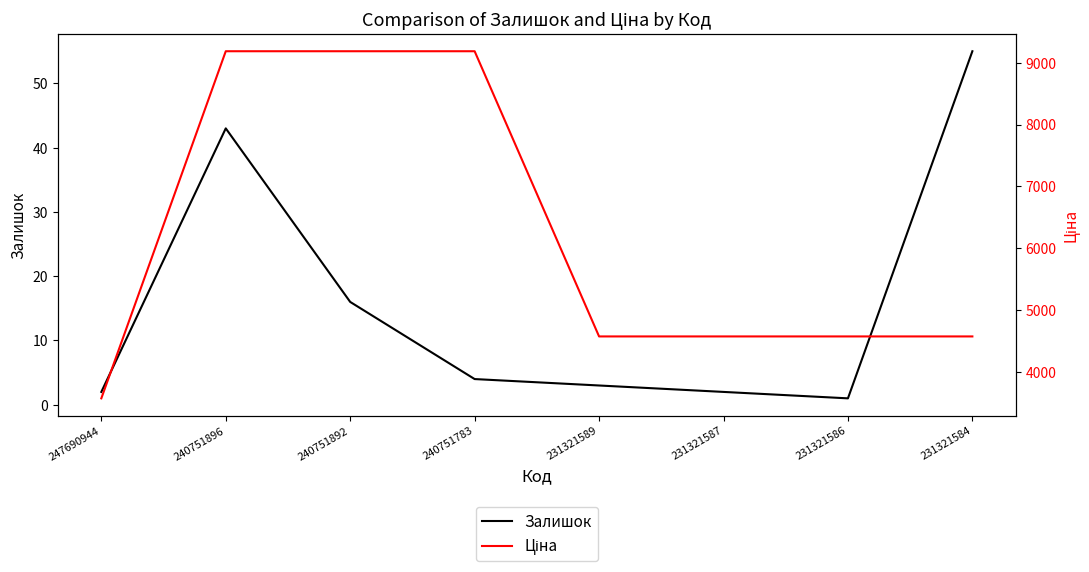

Where is Ціна nearest to the value 6377?

231321589